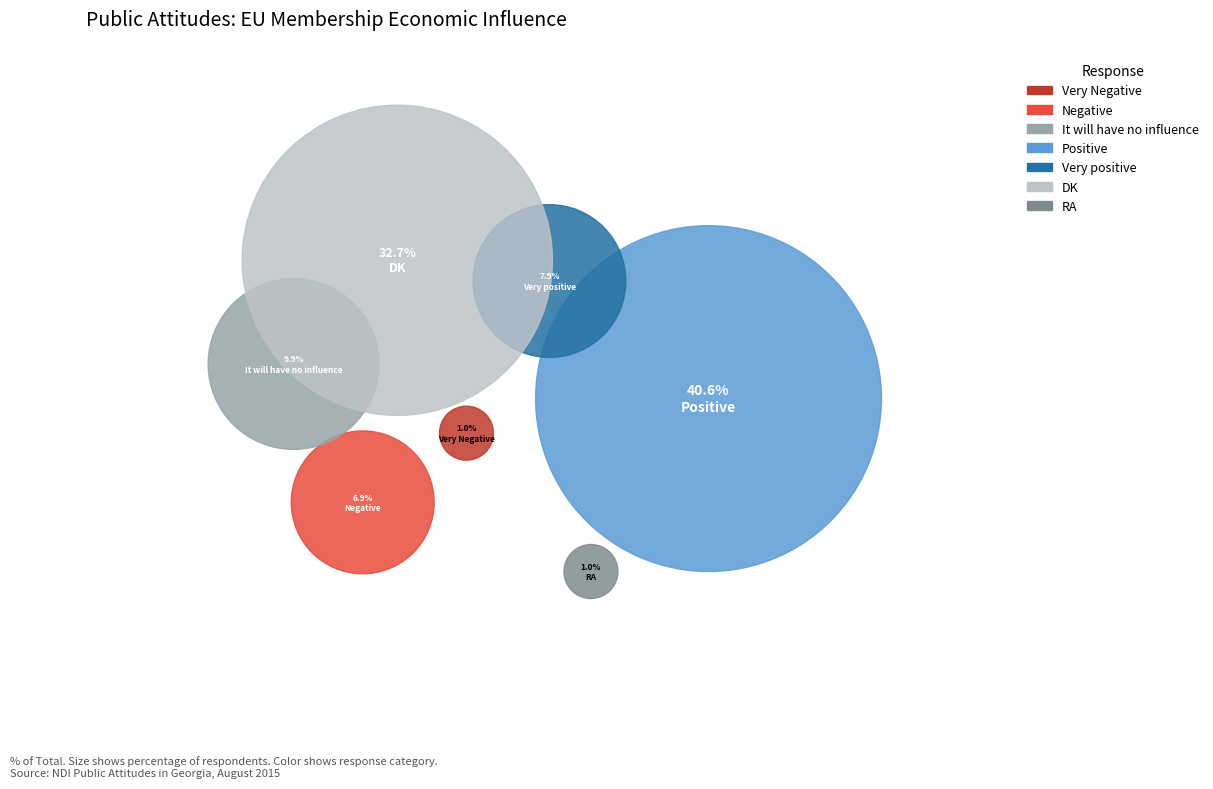

True or false: Very Negative accounts for 11% of the total.

False